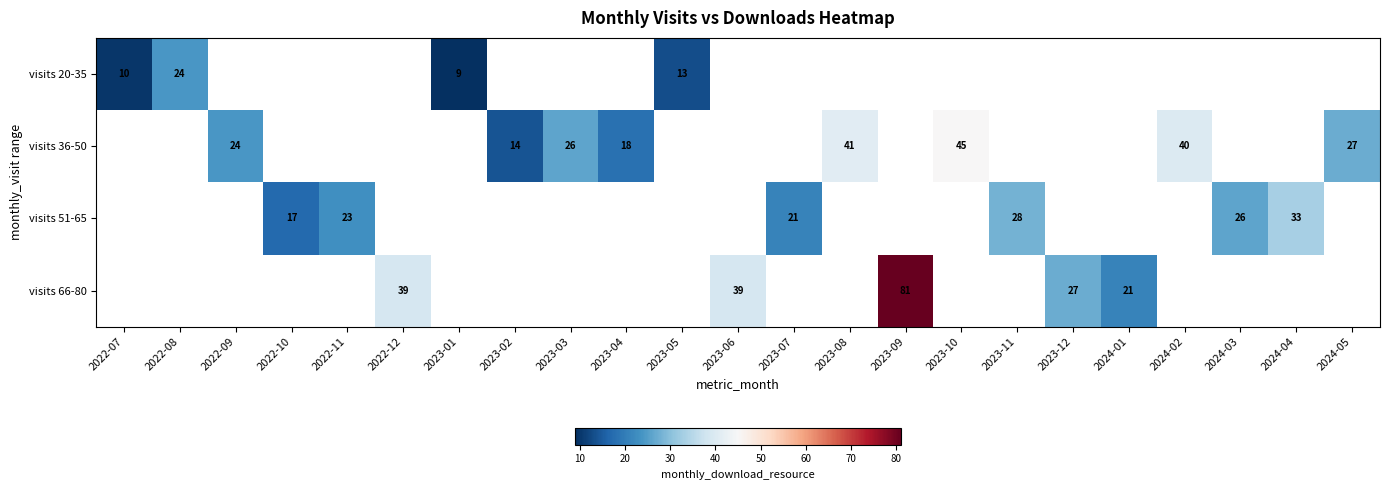

The value of visits 66-80 at 2022-12 is 39. True or false?

True